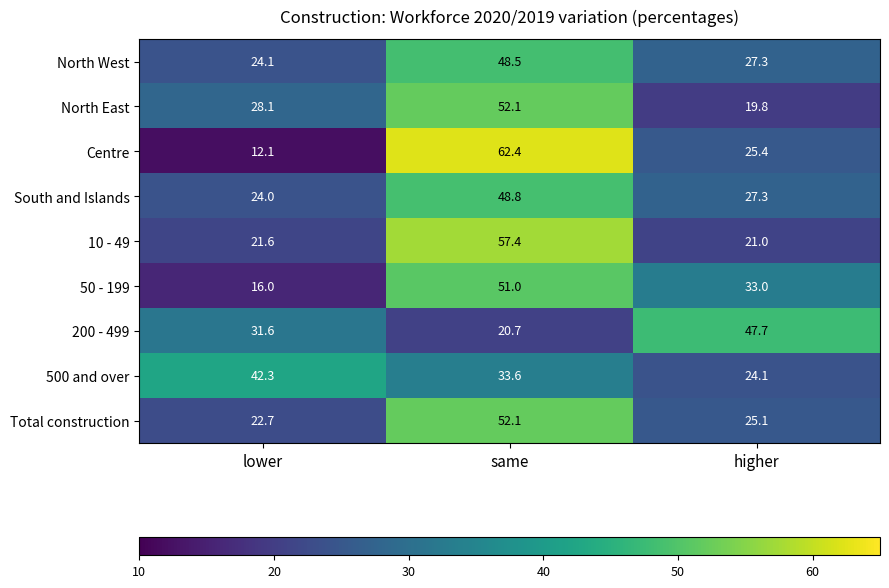

Reading right to left, list all the values displayed in this chart.

North West: higher=27.3	same=48.5	lower=24.1
North East: higher=19.8	same=52.1	lower=28.1
Centre: higher=25.4	same=62.4	lower=12.1
South and Islands: higher=27.3	same=48.8	lower=24.0
10 - 49: higher=21.0	same=57.4	lower=21.6
50 - 199: higher=33.0	same=51.0	lower=16.0
200 - 499: higher=47.7	same=20.7	lower=31.6
500 and over: higher=24.1	same=33.6	lower=42.3
Total construction: higher=25.1	same=52.1	lower=22.7